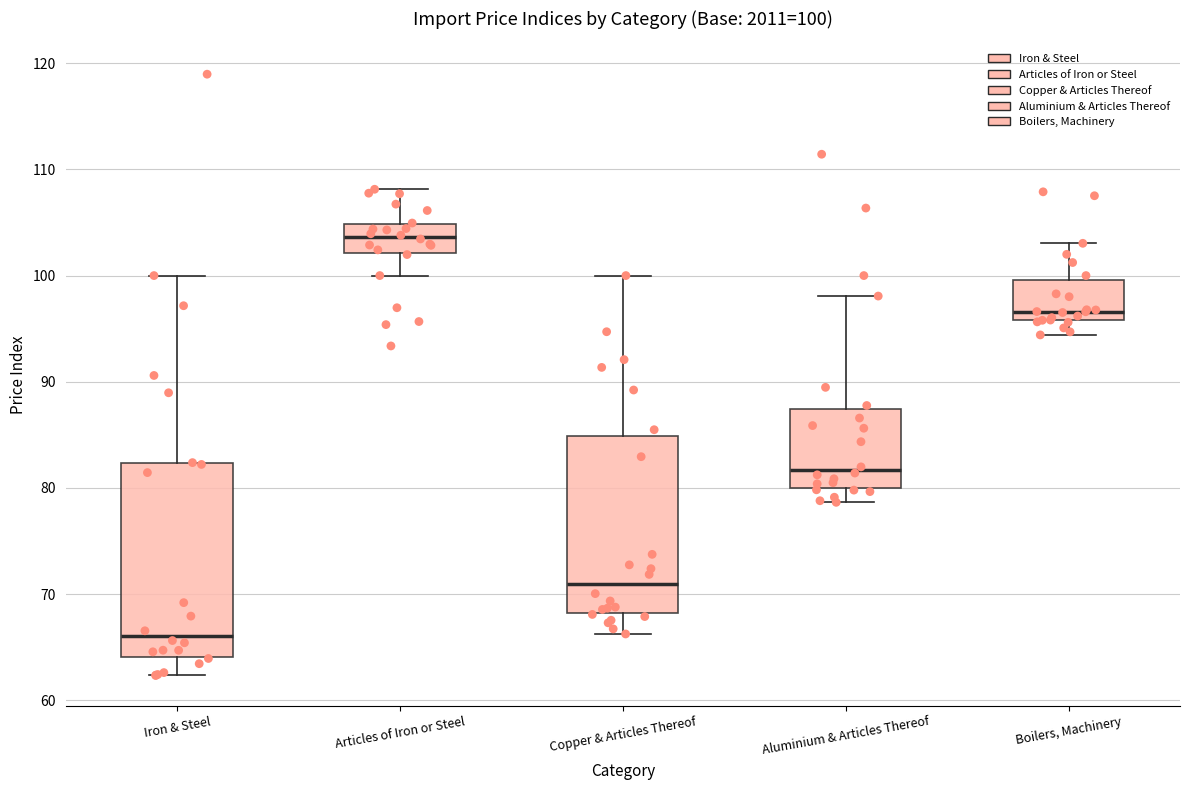

Which box is the tallest, from its lower edge to its upper edge?

Iron & Steel